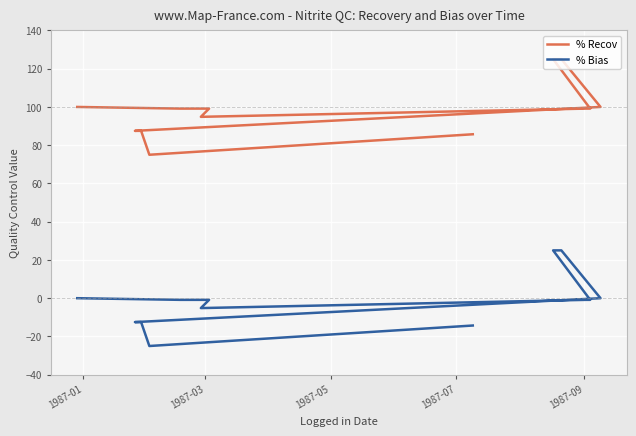

True or false: % Recov has a value of 139.6 at 19.

False